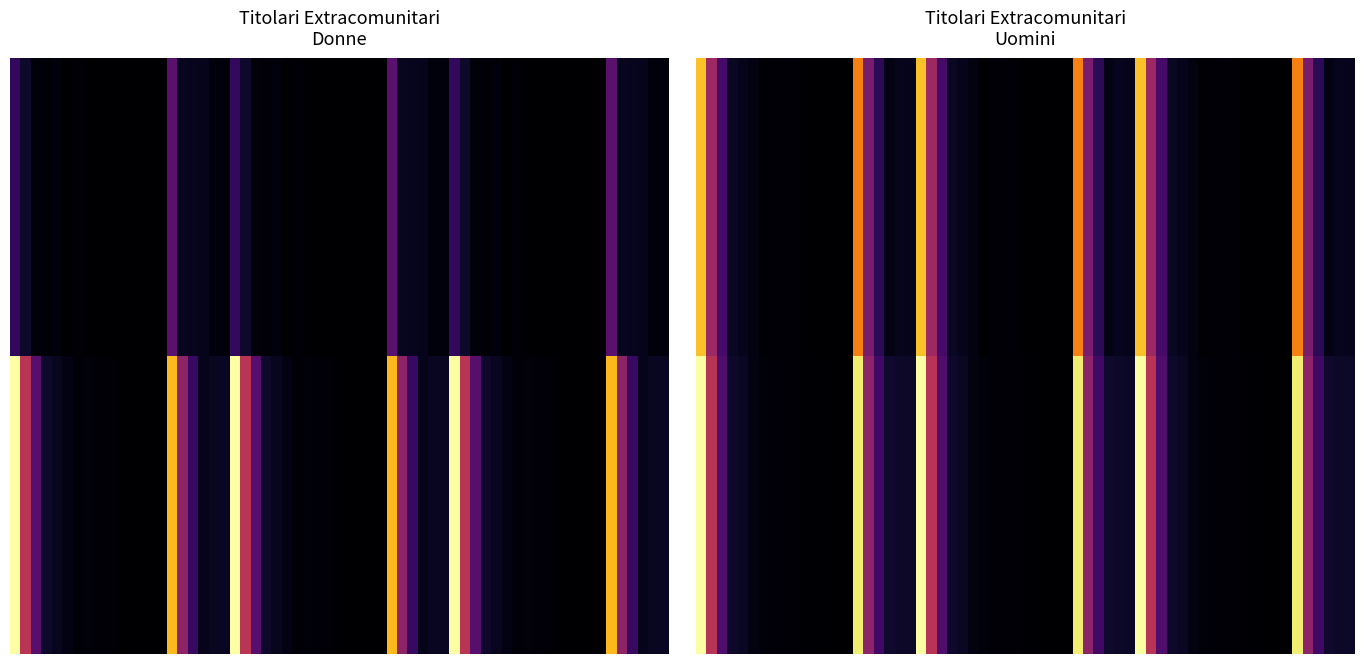

Which category has the highest value in the Senegal series?

TOTALE